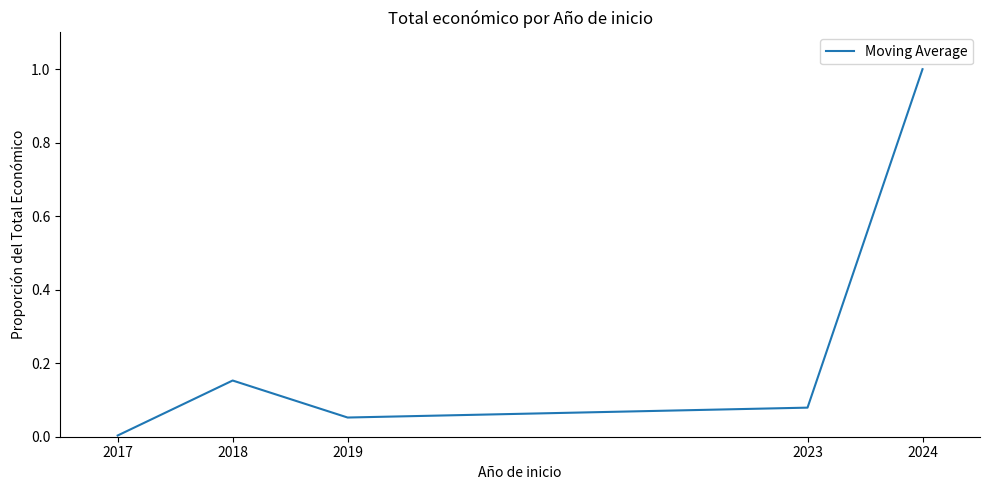

What is the change in value from 2018 to 2019?

-0.1